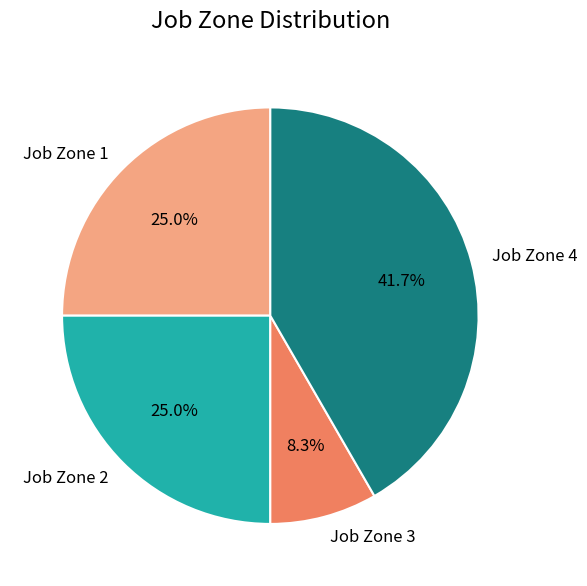

To the nearest percent, what is the difference between the largest and smallest slice percentages?

33%